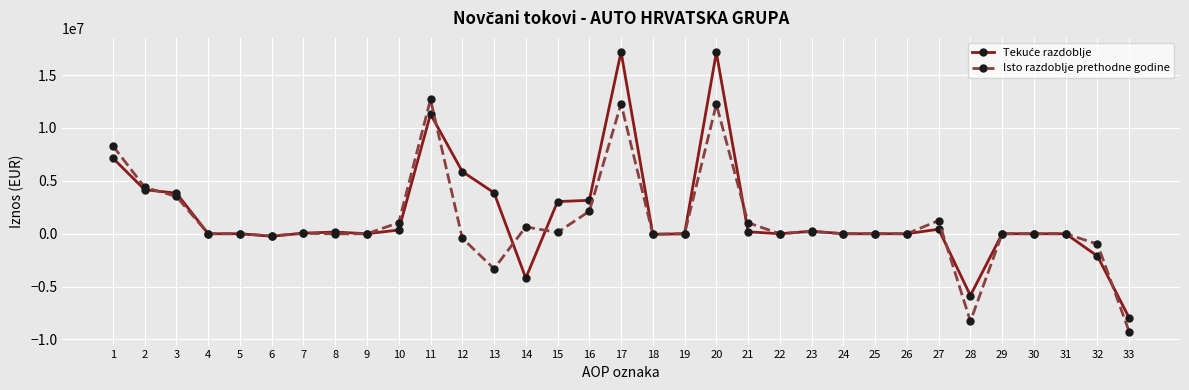

What is the value of the Isto razdoblje prethodne godine point at the 33rd from the left?

-9255794